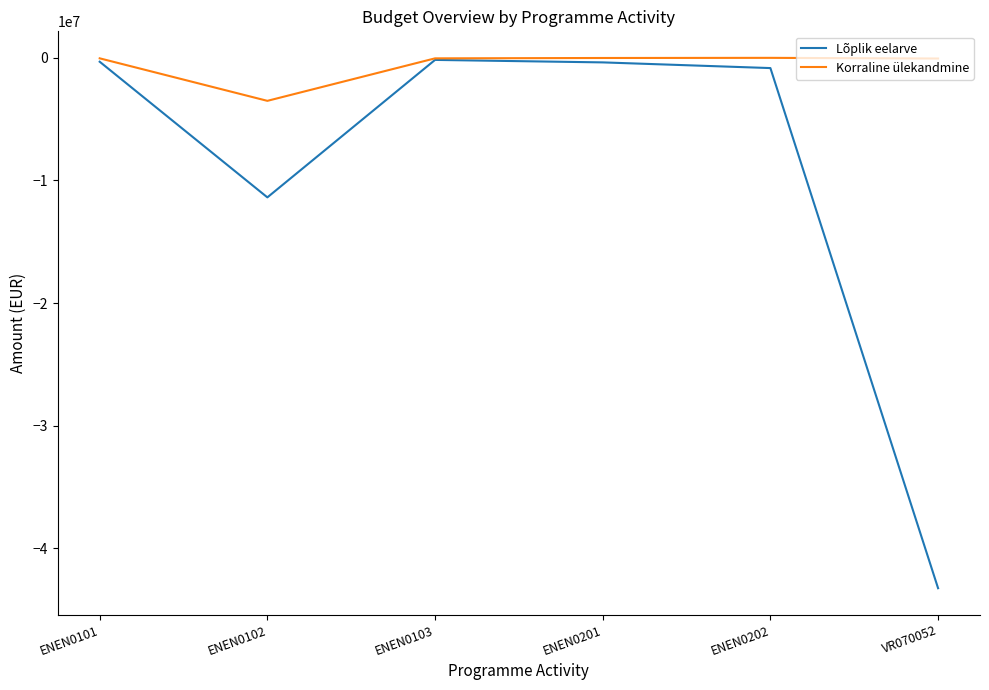

What is the approximate value of Korraline ülekandmine at ENEN0102?

-3528034.4